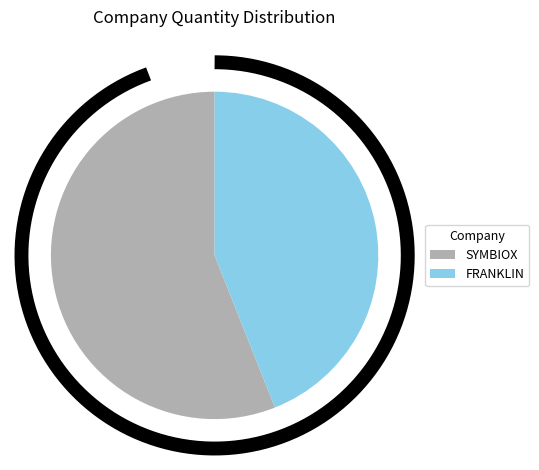

What is the majority slice?

SYMBIOX